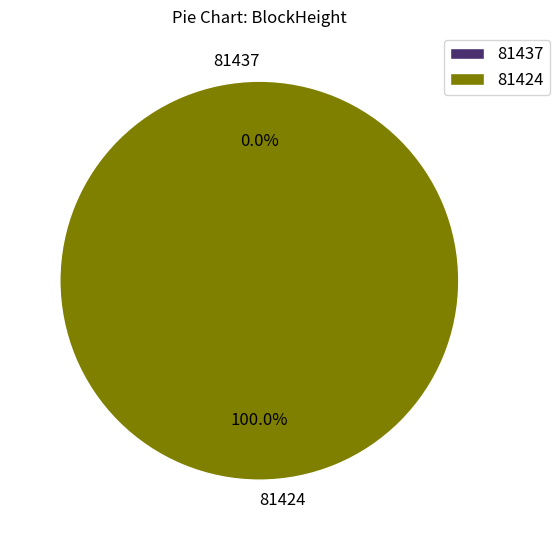

The 81437 slice represents 1% of the pie. True or false?

False